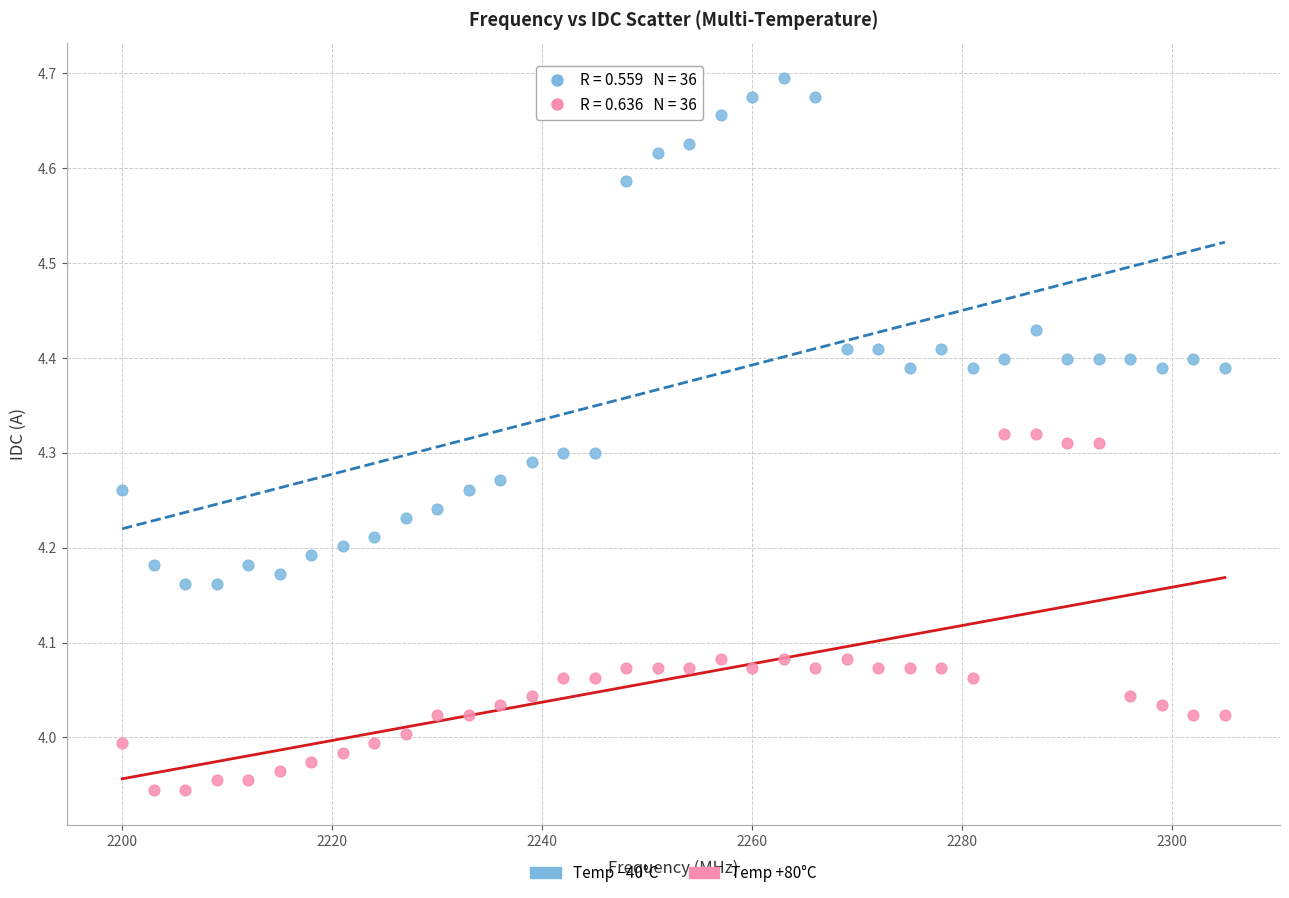

Across all data points, what is the range of X values (max minus min)?

105.0